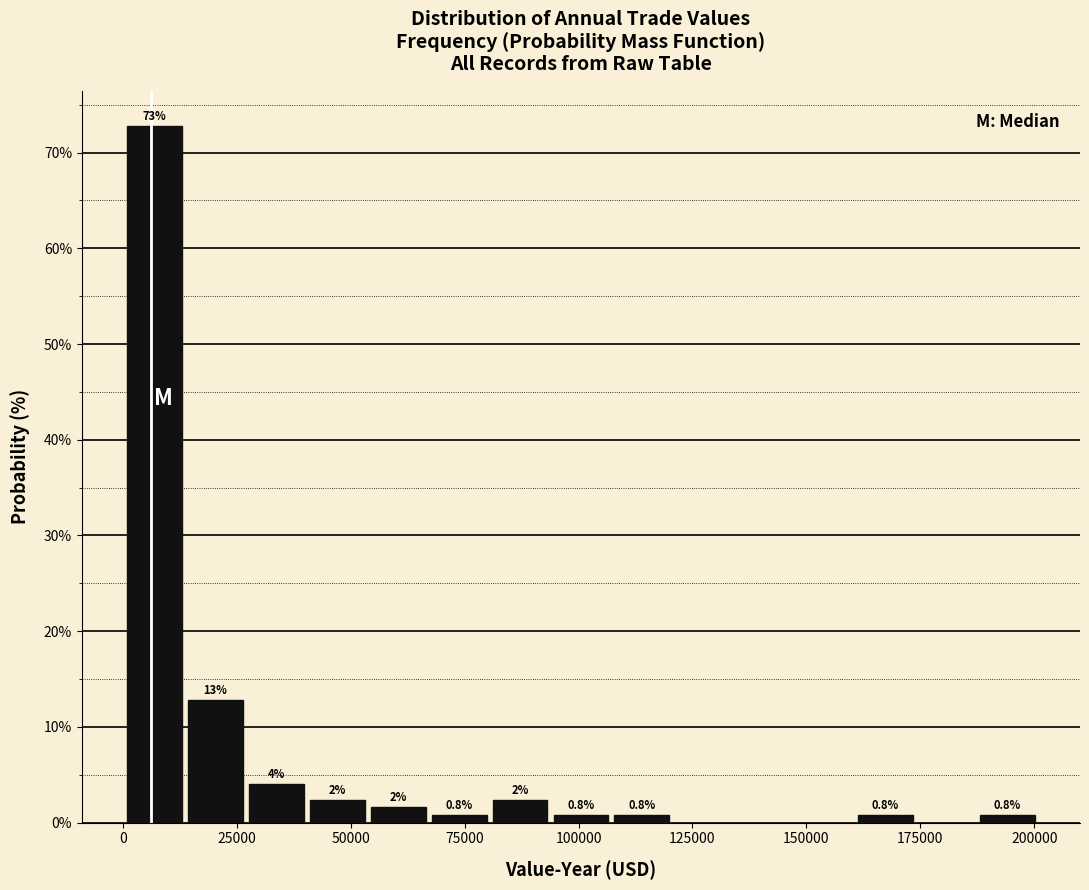

Around what value on the x-axis is the tallest bar? Give the approximate position of its centre, as read against the axis.

5000